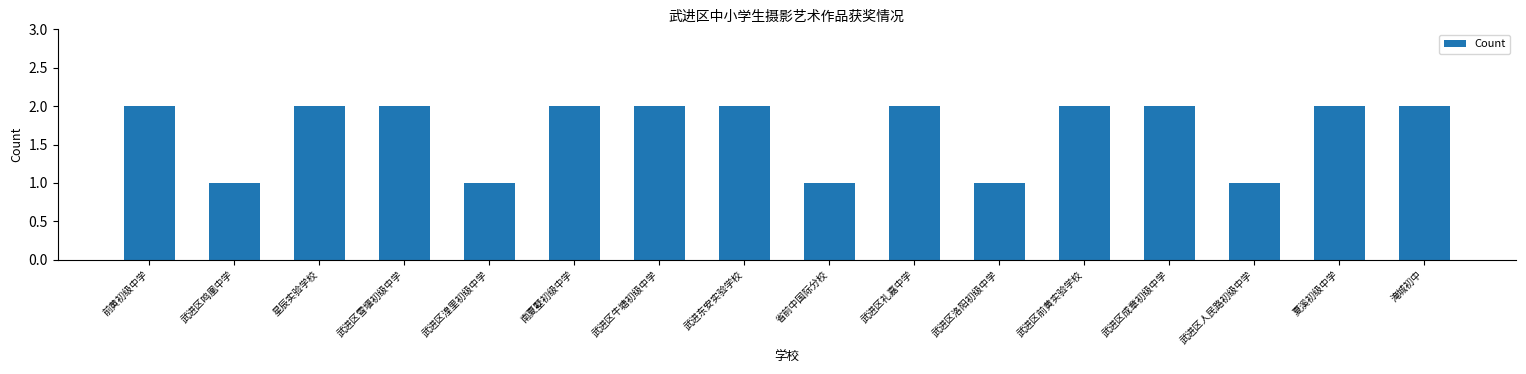

What is the label of the 14th bar from the left?

武进区人民路初级中学